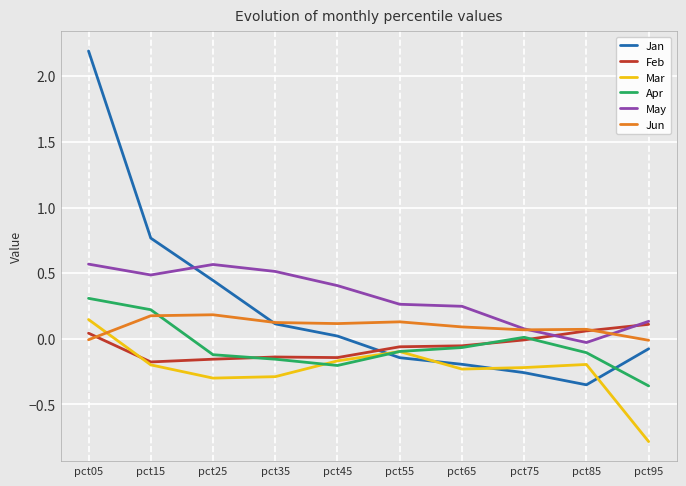

How many times do Jun and Feb cross each other?

2